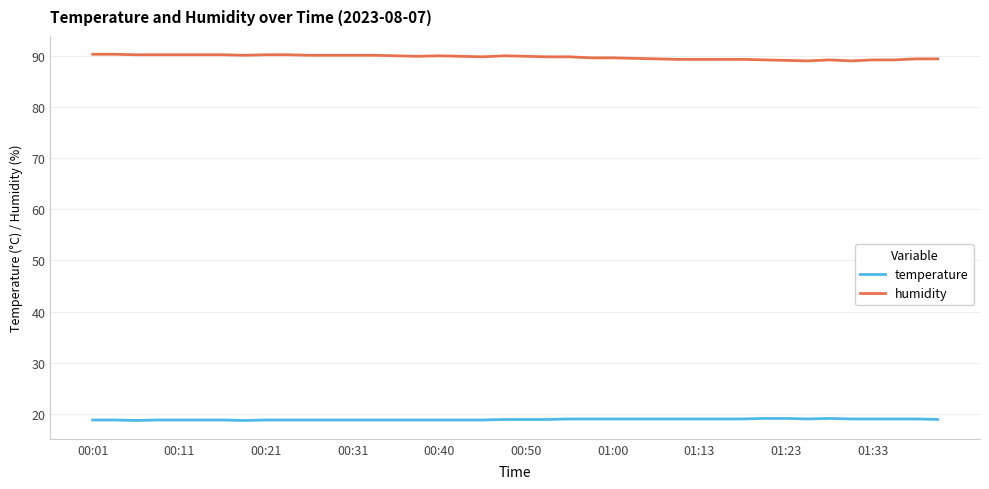

What is the minimum value shown in the chart?

18.7